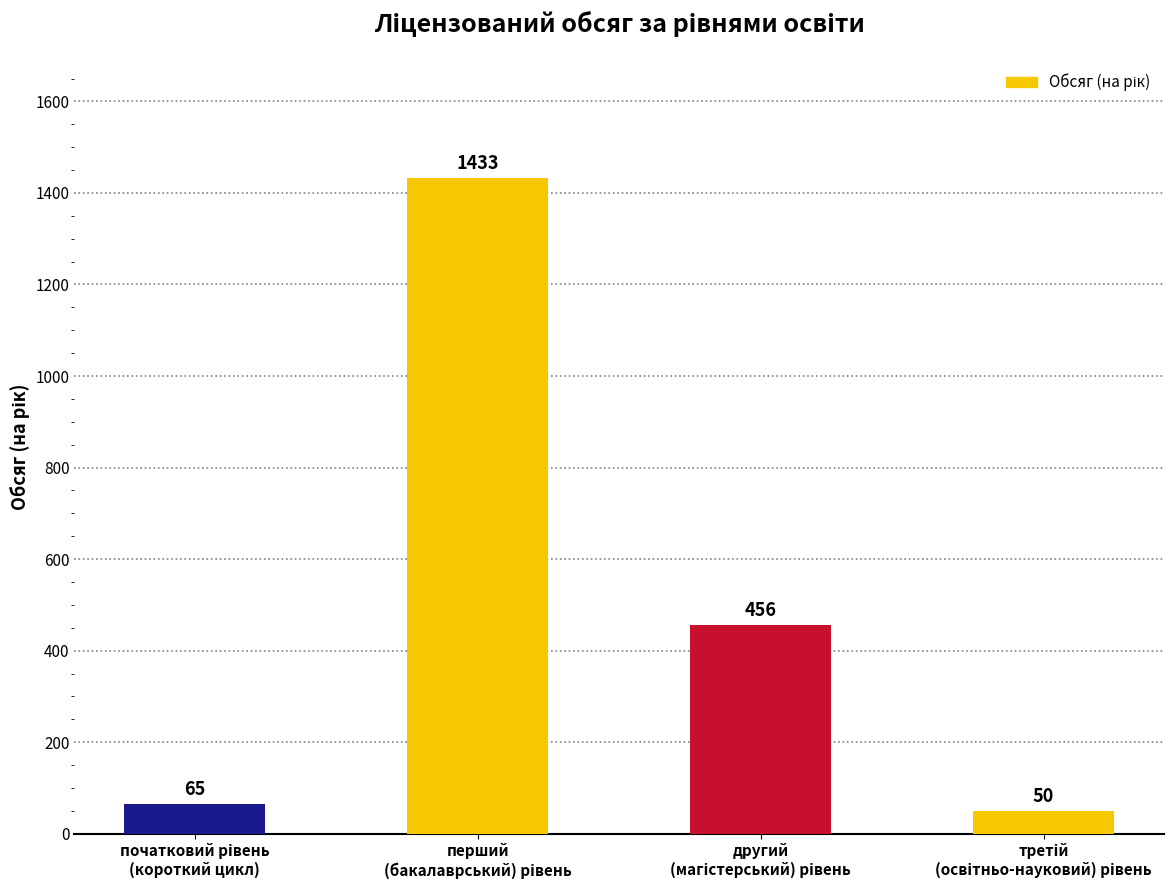

What is the average value?

501